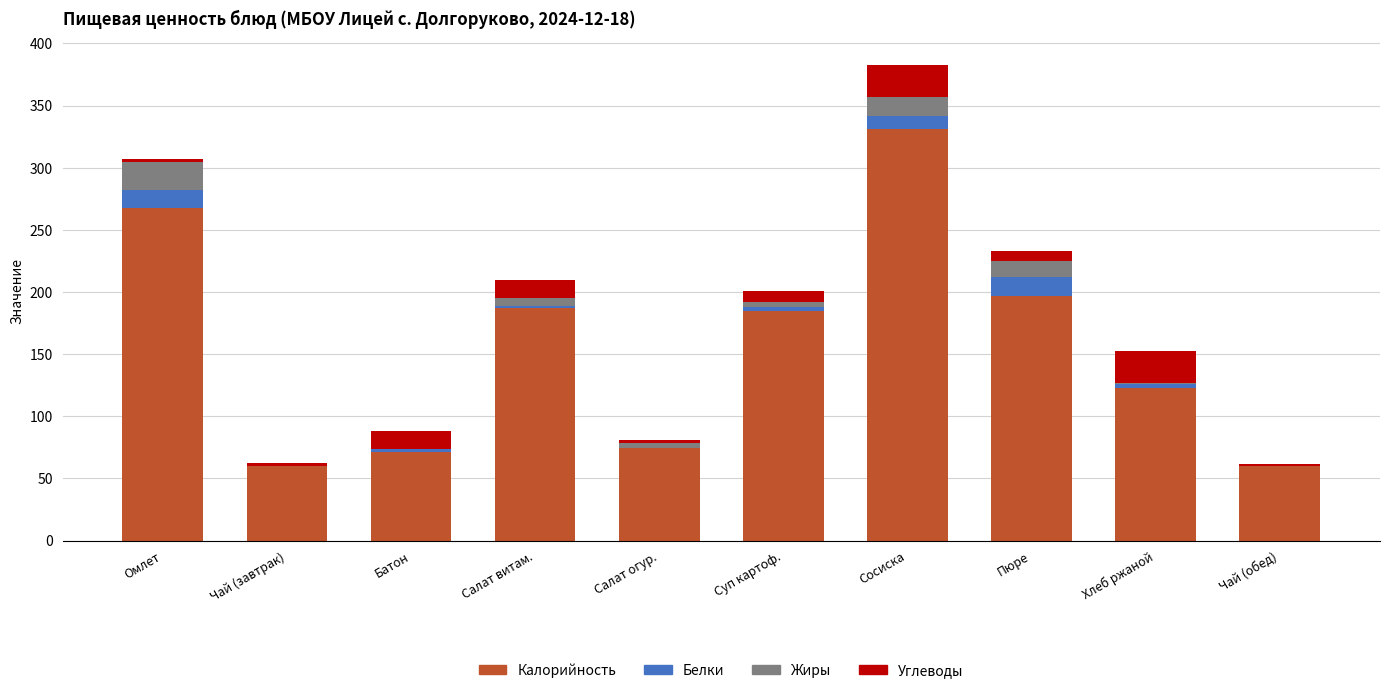

What is the total value across all series at Хлеб ржаной?

152.2